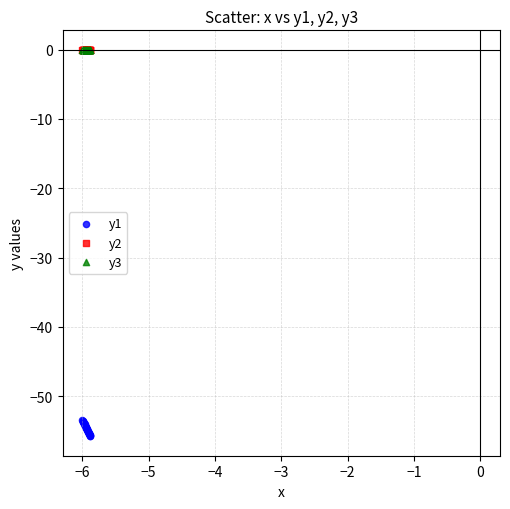

Which series reaches the minimum Y coordinate?

y1